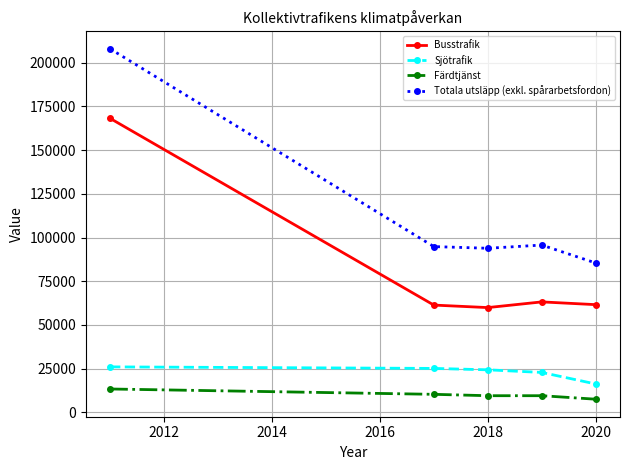

What is the difference between the second highest and minimum values in the Sjötrafik series?

8902